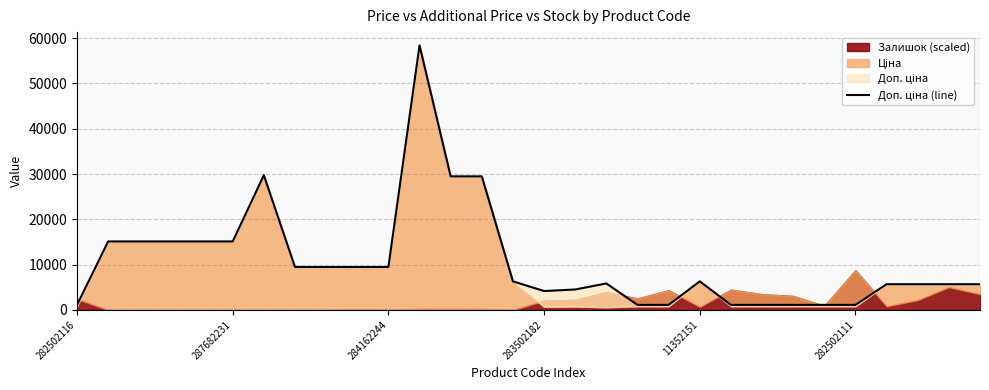

True or false: there are more than 2 points higher than both neighbors.

True